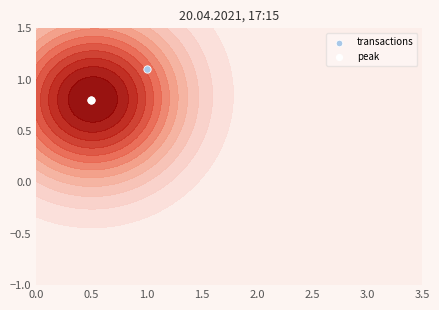

Reading right to left, transcribe all the data shown in this chart.

1.1	0.8